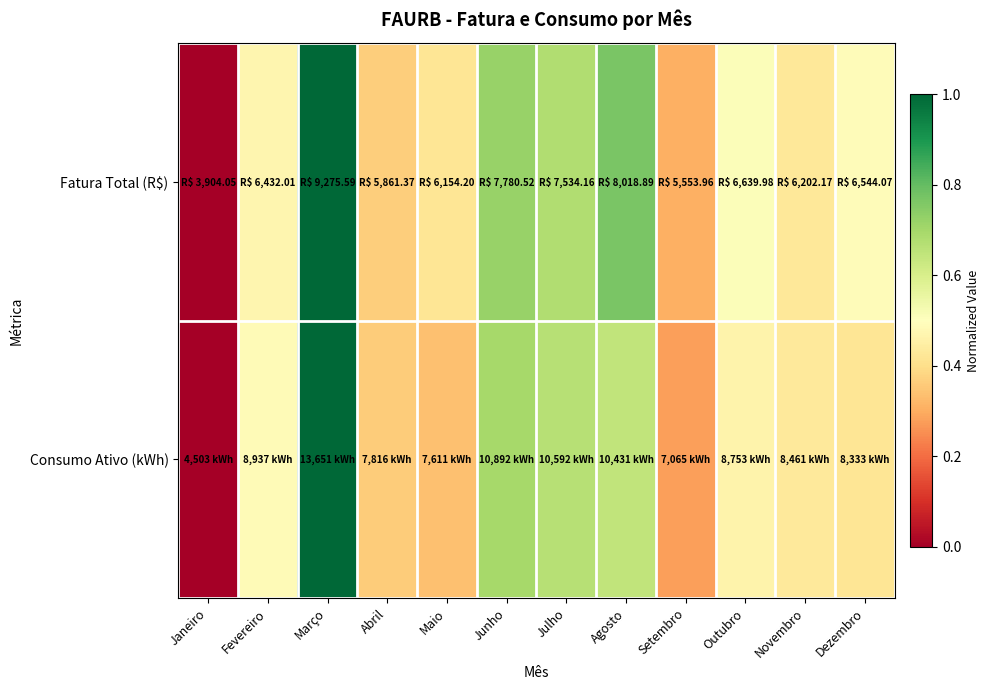

At how many categories does at least one series exceed 0?

11